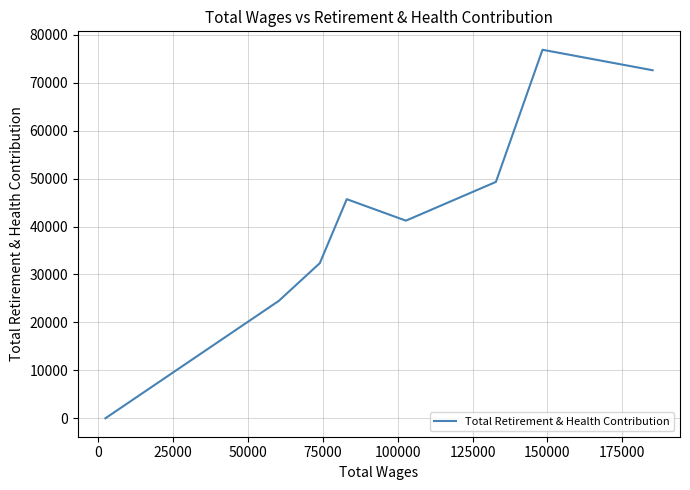

Count the number of categories in the chart.

8